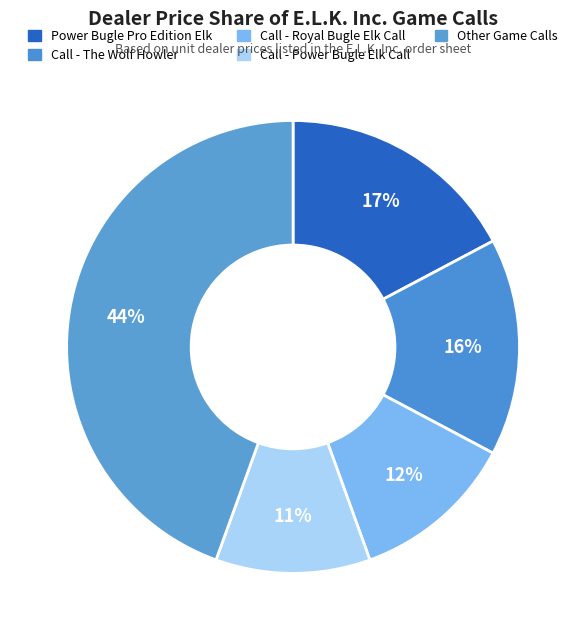

How many segments does this pie chart have?

5